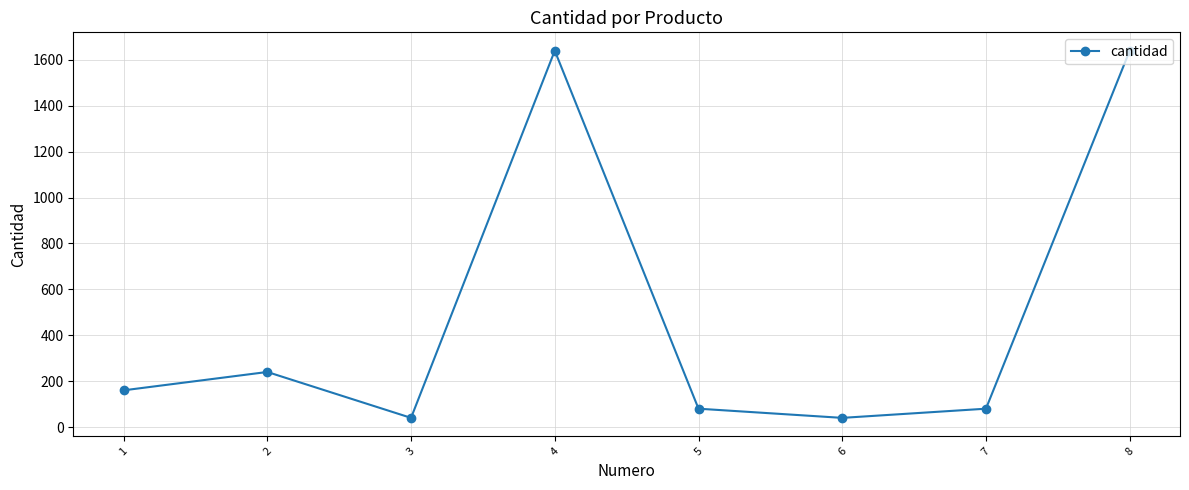

At which label is the value closest to 840?

2